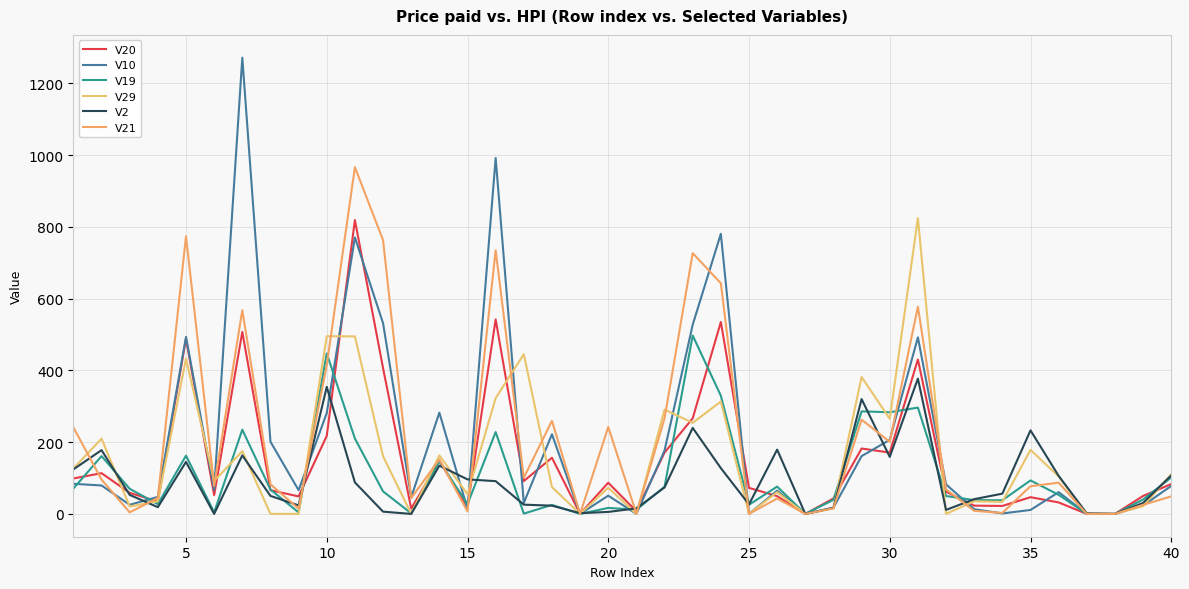

What is the difference between the maximum and minimum values in the V10 series?

1271.6